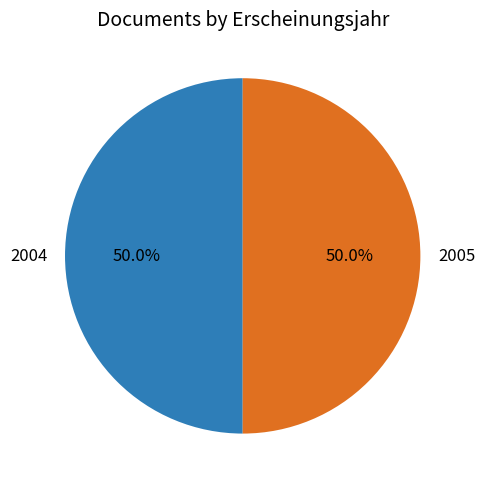

What percentage do 2005 and 2004 together represent?

100.0%